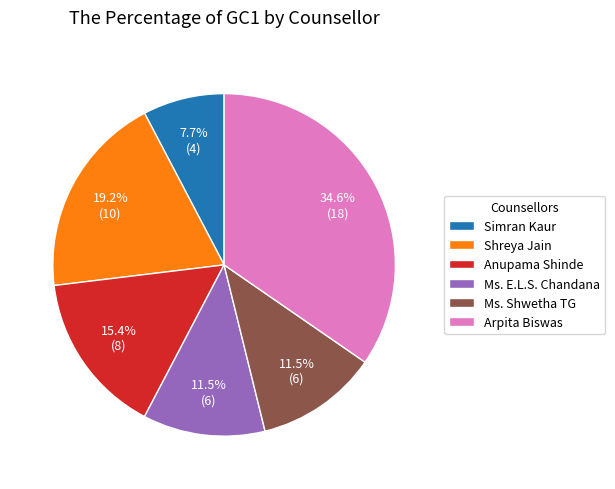

The Arpita Biswas slice represents 28% of the pie. True or false?

False